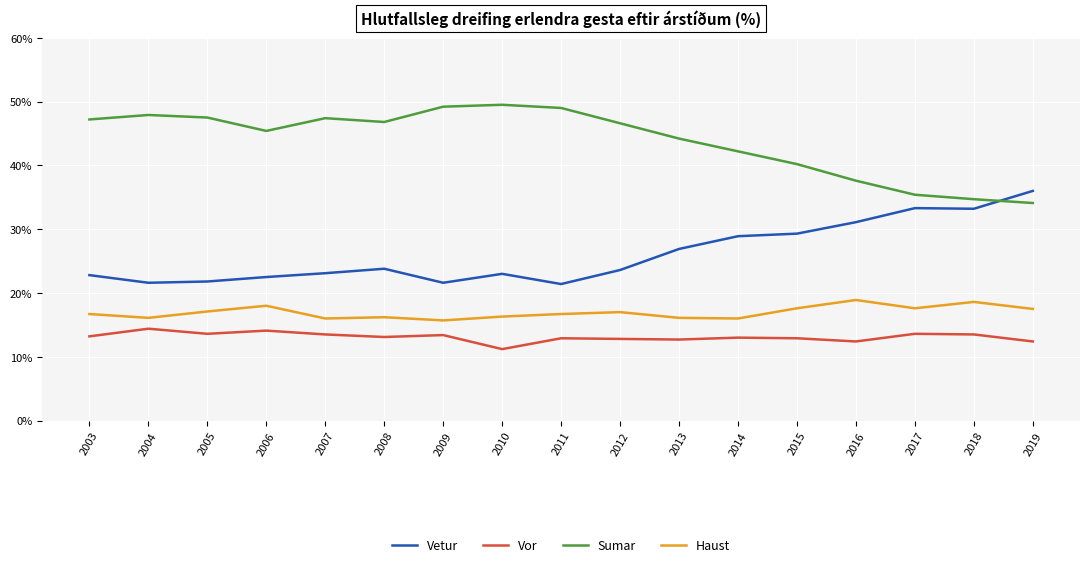

At how many categories does at least one series exceed 30?

17